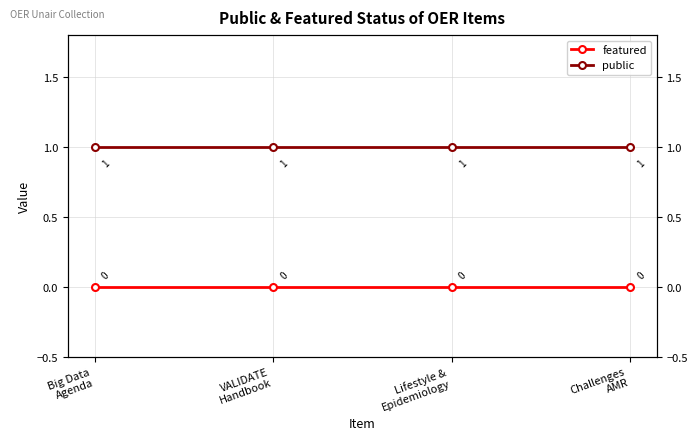

What is the label of the 3rd point from the right?

VALIDATE
Handbook